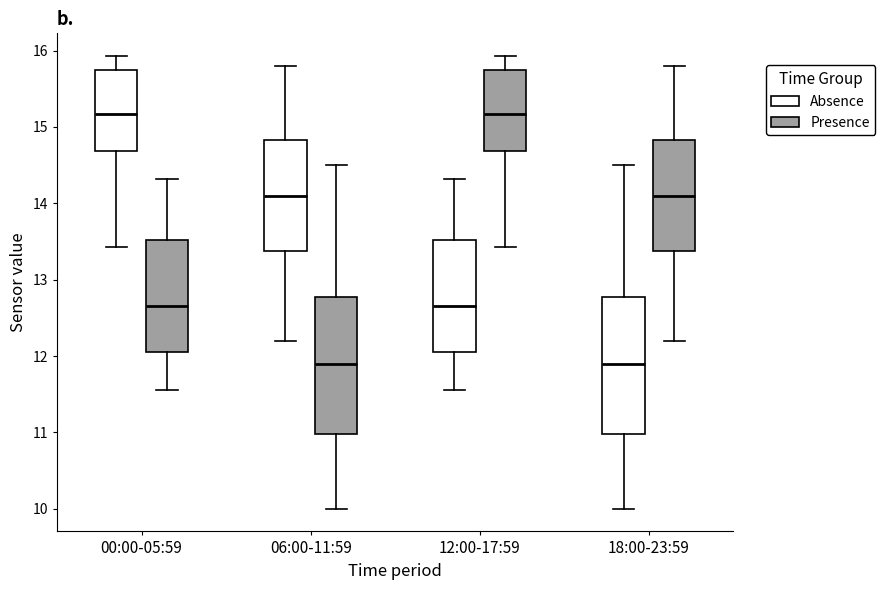

Reading left to right, transcribe this box plot: for each box, give where its median line is, the range the box spans, and where its two whiskers end, as read against the y-axis. The values are not printed on the chart, so give them approximately, as read against the axis.

00:00-05:59 (Absence): median 15.2, box 14.7 to 15.7, whiskers 13.4 to 15.9
00:00-05:59 (Presence): median 12.7, box 12.1 to 13.5, whiskers 11.6 to 14.3
06:00-11:59 (Absence): median 14.1, box 13.4 to 14.8, whiskers 12.2 to 15.8
06:00-11:59 (Presence): median 11.9, box 11.0 to 12.8, whiskers 10.0 to 14.5
12:00-17:59 (Absence): median 12.7, box 12.1 to 13.5, whiskers 11.6 to 14.3
12:00-17:59 (Presence): median 15.2, box 14.7 to 15.7, whiskers 13.4 to 15.9
18:00-23:59 (Absence): median 11.9, box 11.0 to 12.8, whiskers 10.0 to 14.5
18:00-23:59 (Presence): median 14.1, box 13.4 to 14.8, whiskers 12.2 to 15.8